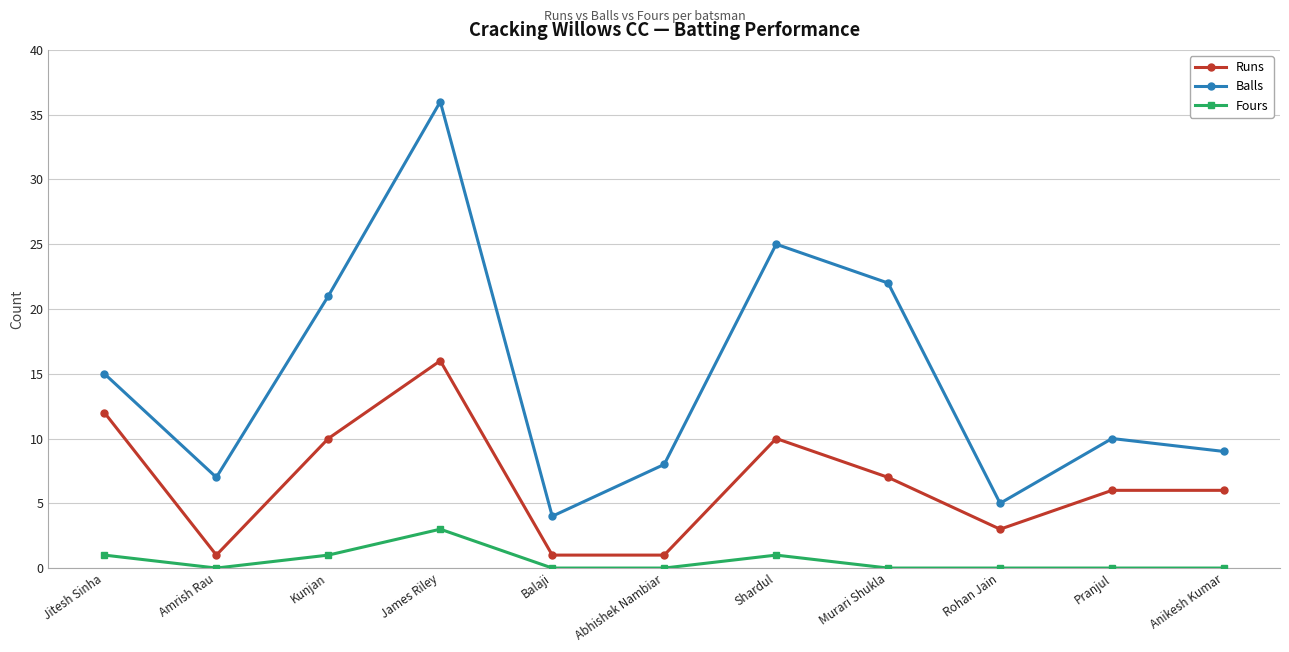

How many categories are shown in the chart?

11